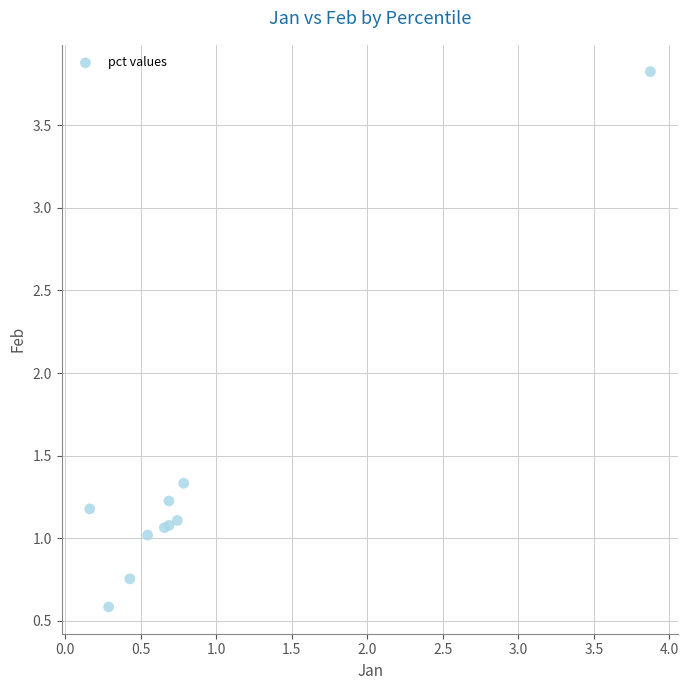

What Y value in the scatter plot is closest to 2?

1.3